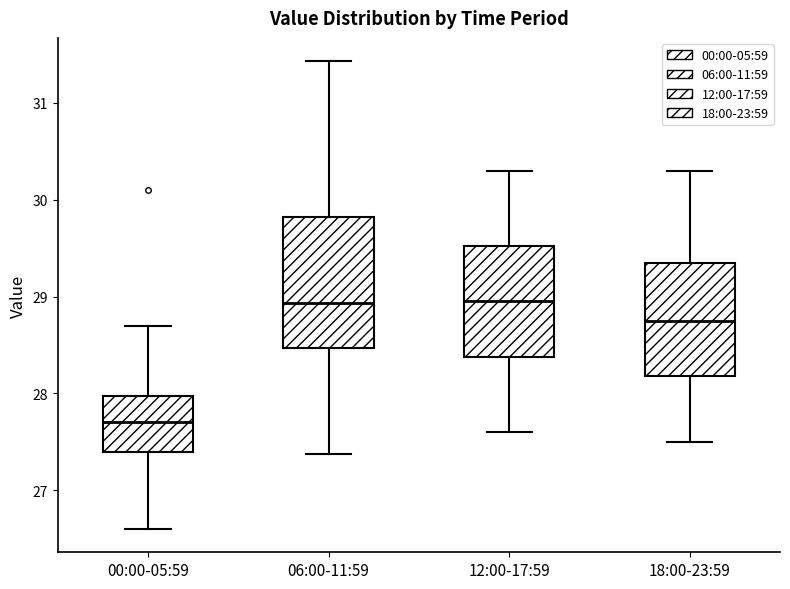

Reading left to right, read every box against the y-axis: the position of its median line, the range the box covers, and the ends of its whiskers. The values are not printed on the chart, so give them approximately, as read against the axis.

00:00-05:59: median 27.7, box 27.4 to 28.0, whiskers 26.6 to 28.7
06:00-11:59: median 28.9, box 28.5 to 29.8, whiskers 27.4 to 31.4
12:00-17:59: median 29.0, box 28.4 to 29.5, whiskers 27.6 to 30.3
18:00-23:59: median 28.8, box 28.2 to 29.4, whiskers 27.5 to 30.3